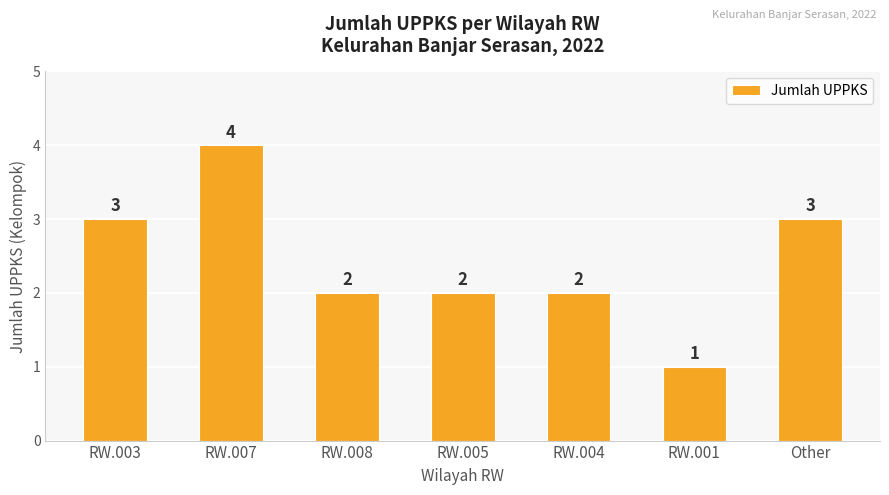

What is the label of the 6th bar from the left?

RW.001